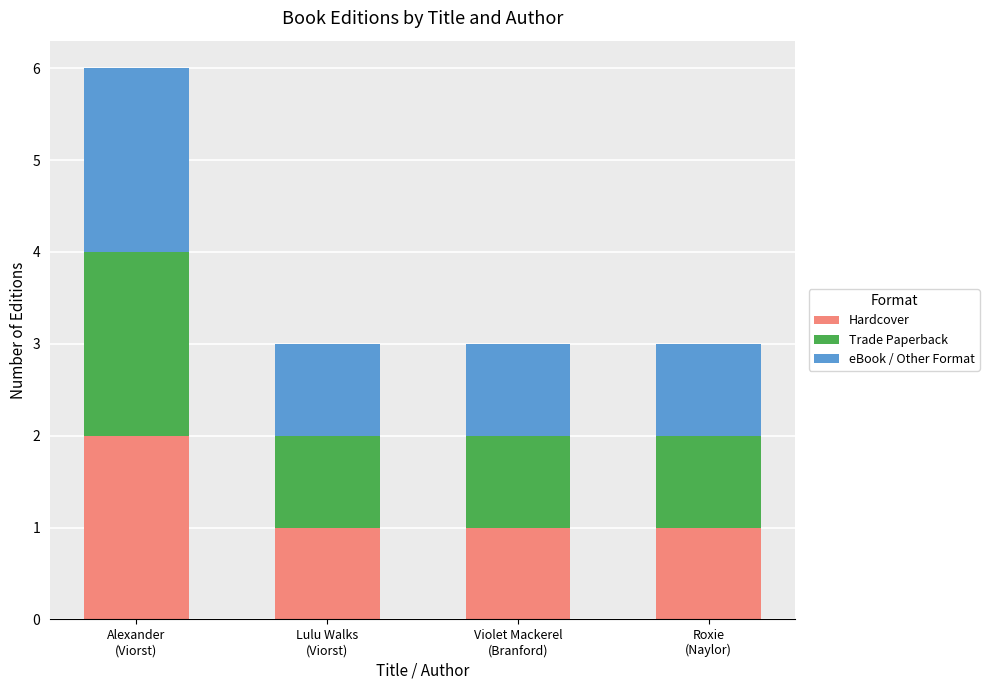

Does the chart contain stacked bars?

Yes